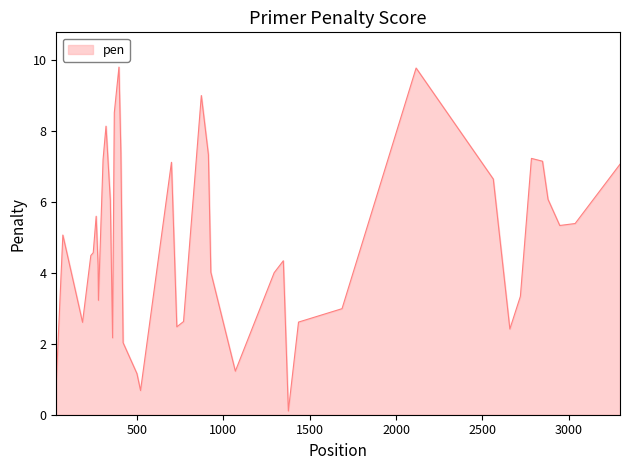

What is the maximum value shown in the chart?

9.8